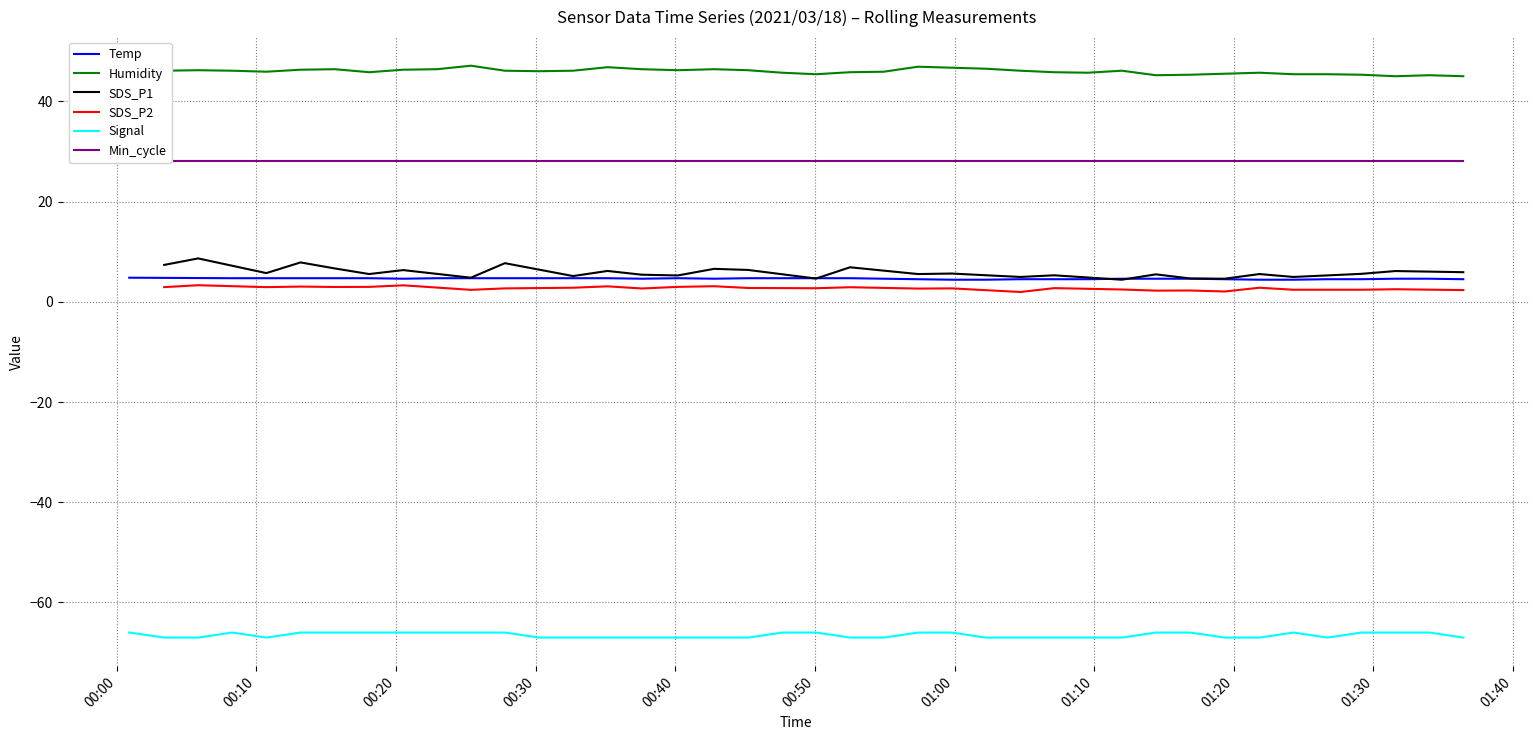

What is the difference between the highest and lowest values at 2021/03/18 00:00?

111.9